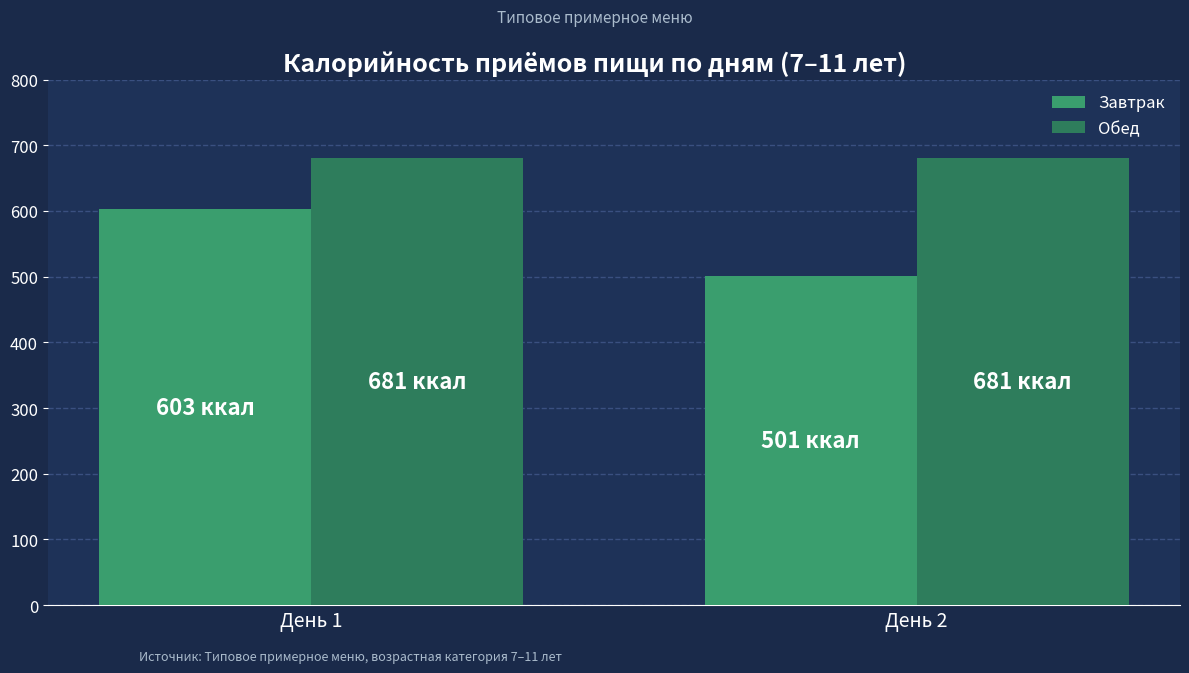

What is the sum of the Обед values at День 2 and День 1?

1362.0